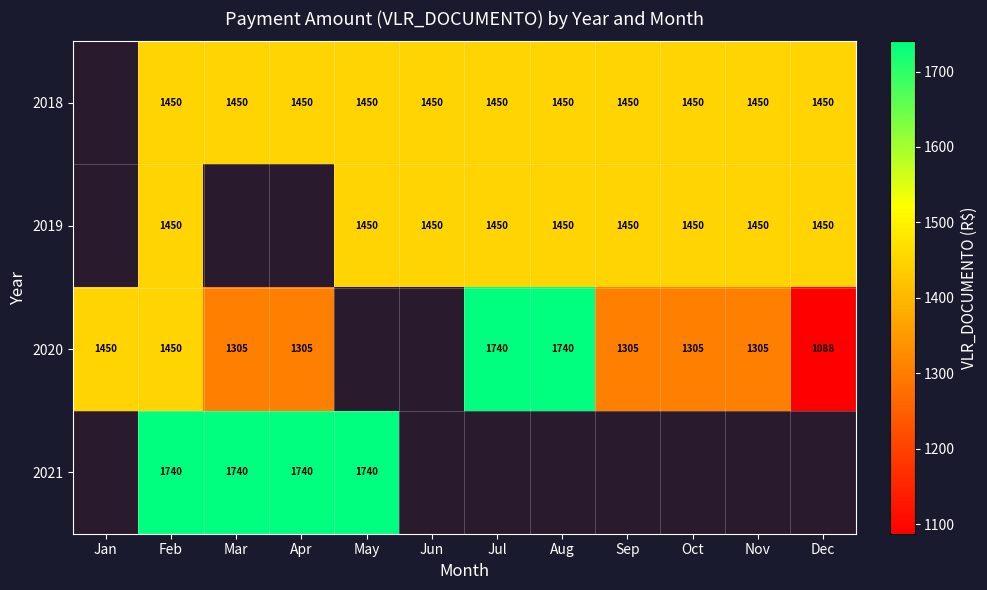

How many categories are shown in the chart?

12